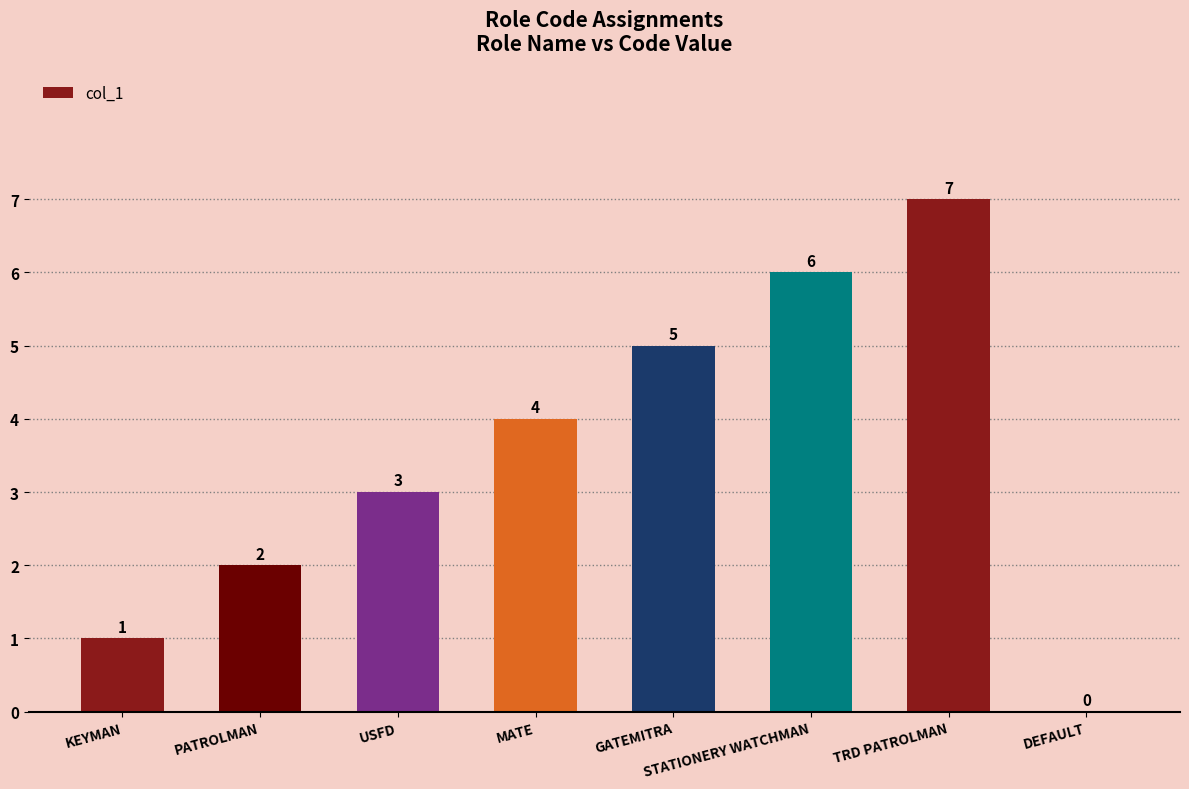

Between STATIONERY WATCHMAN and USFD, which is larger?

STATIONERY WATCHMAN